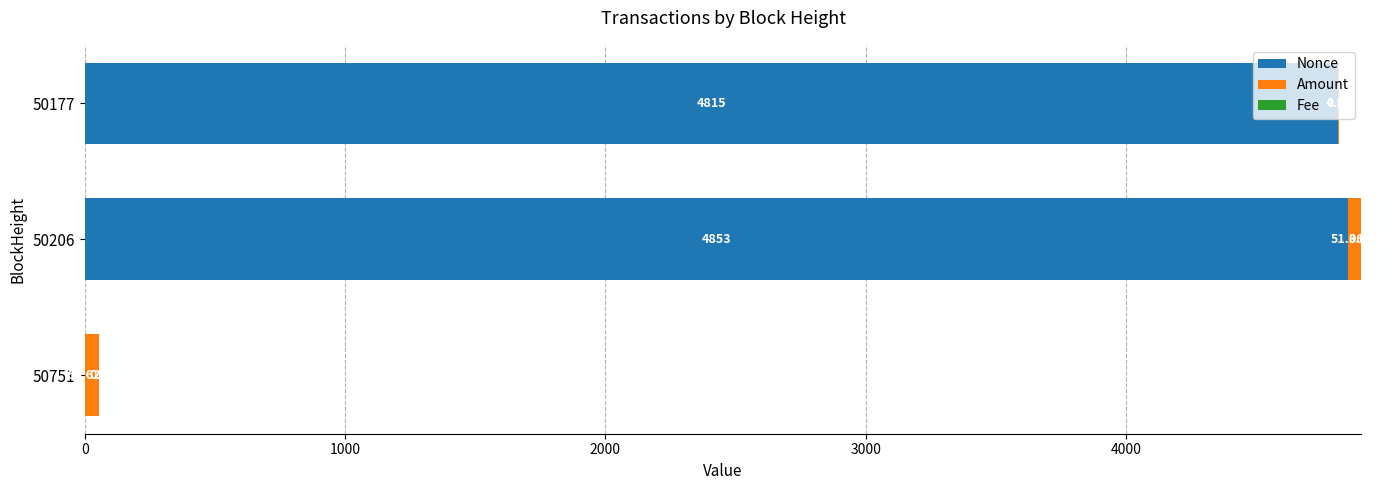

What is the sum of all Nonce values?

9668.0